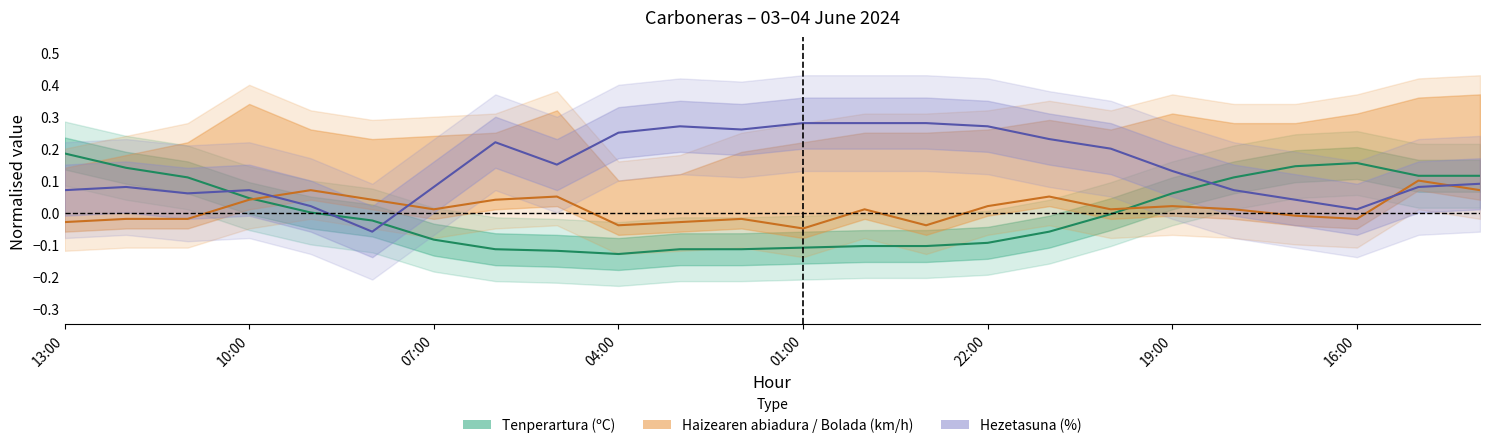

What is the difference between the Hezetasuna (%) values at 03:00 and 07:00?

0.2